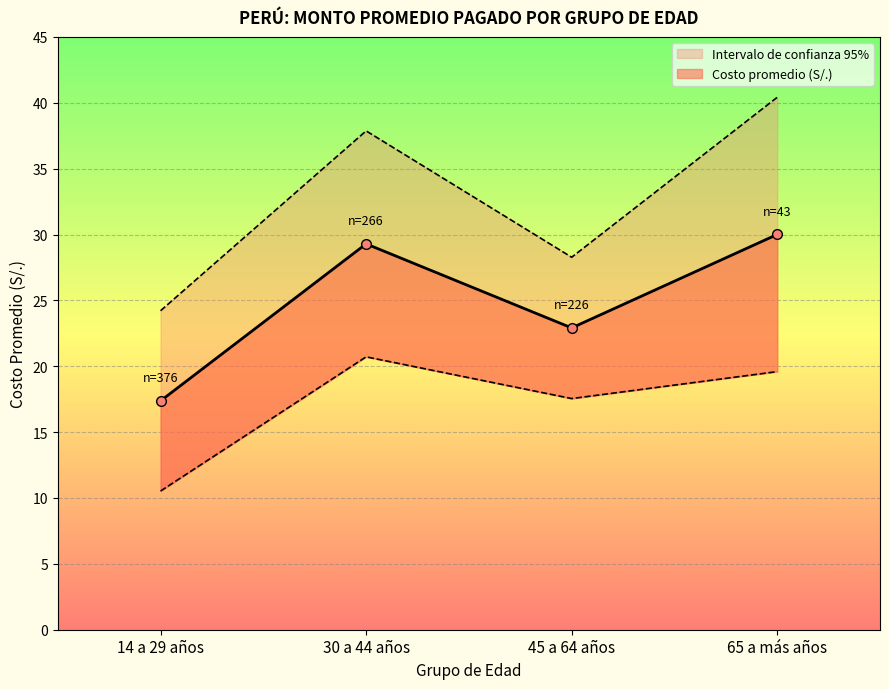

At 14 a 29 años, list the series in order from smallest to largest.

Inferior, Costo promedio (S/.), Superior